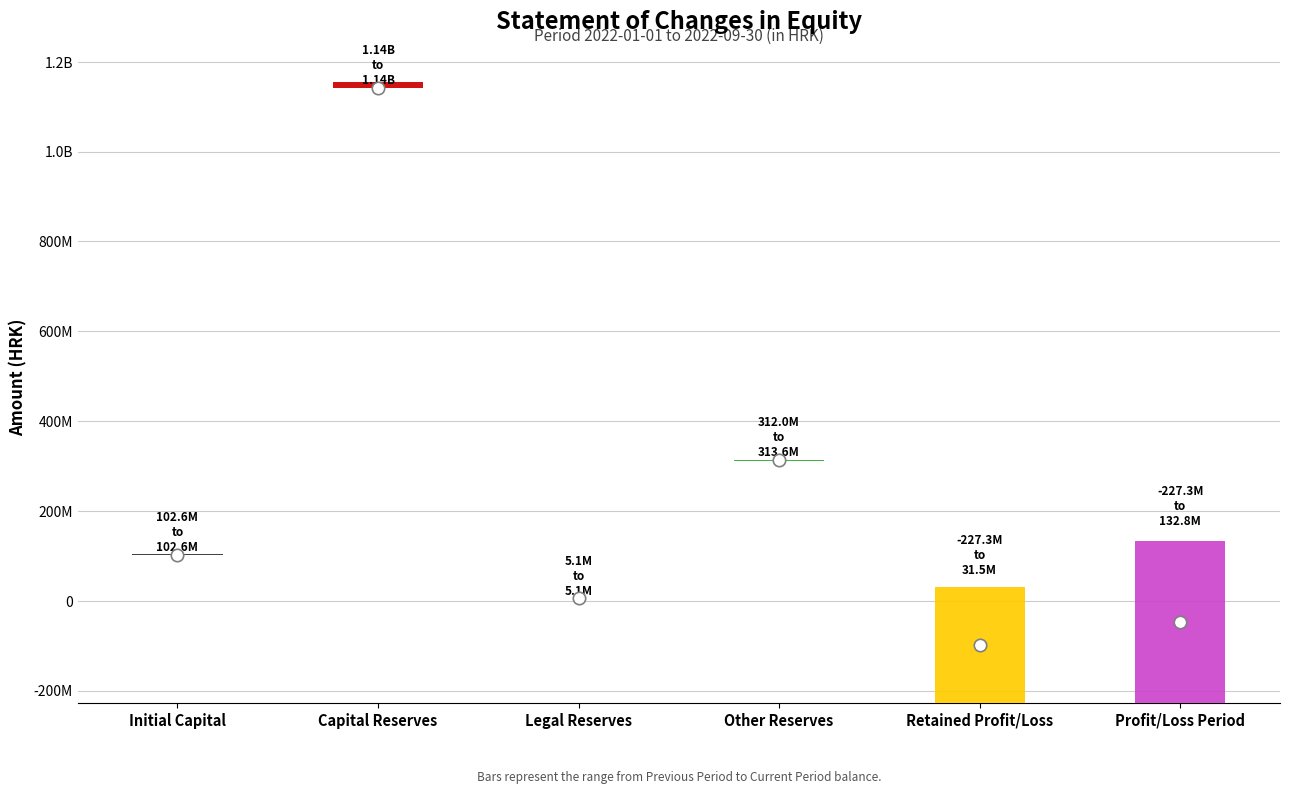

Which series reaches the minimum Y coordinate?

Previous Period Balance